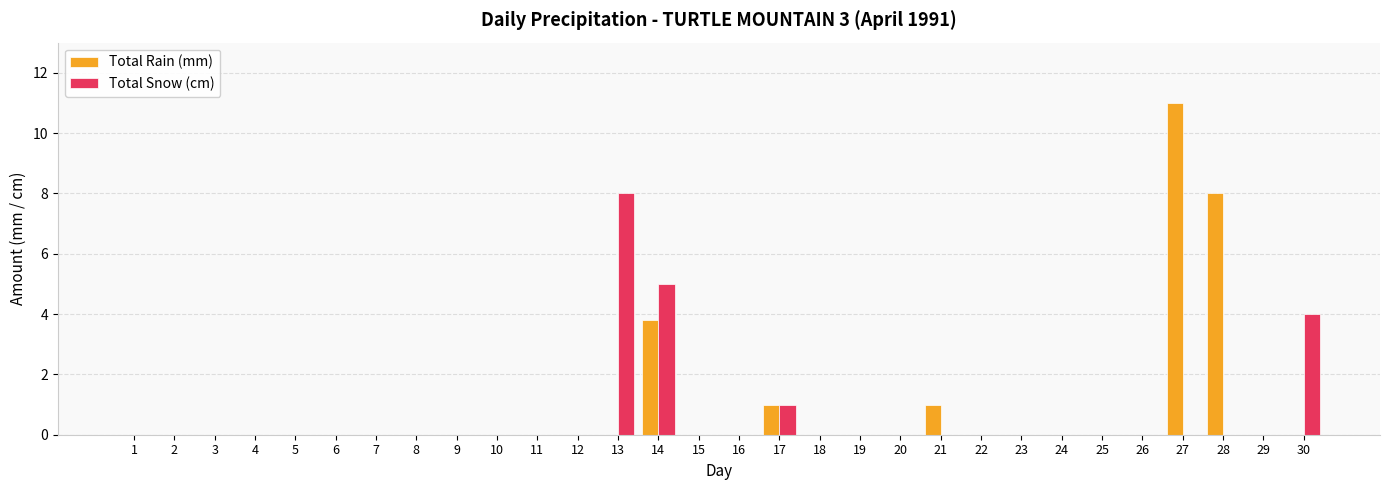

Does the chart contain stacked bars?

No